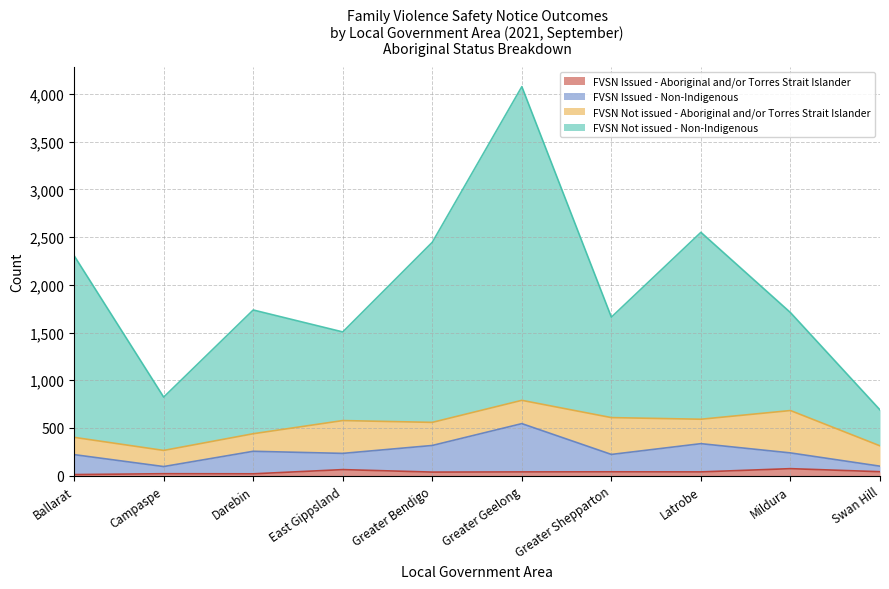

True or false: FVSN Not issued - Non-Indigenous and FVSN Issued - Aboriginal and/or Torres Strait Islander cross at least once.

False